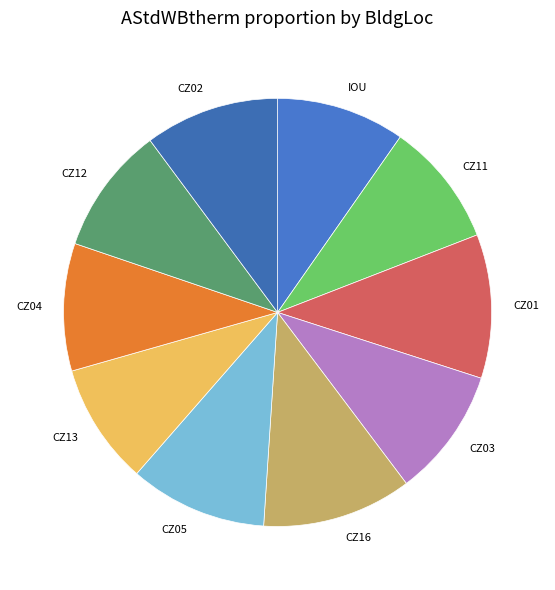

Which has a higher value, CZ04 or CZ01?

CZ01